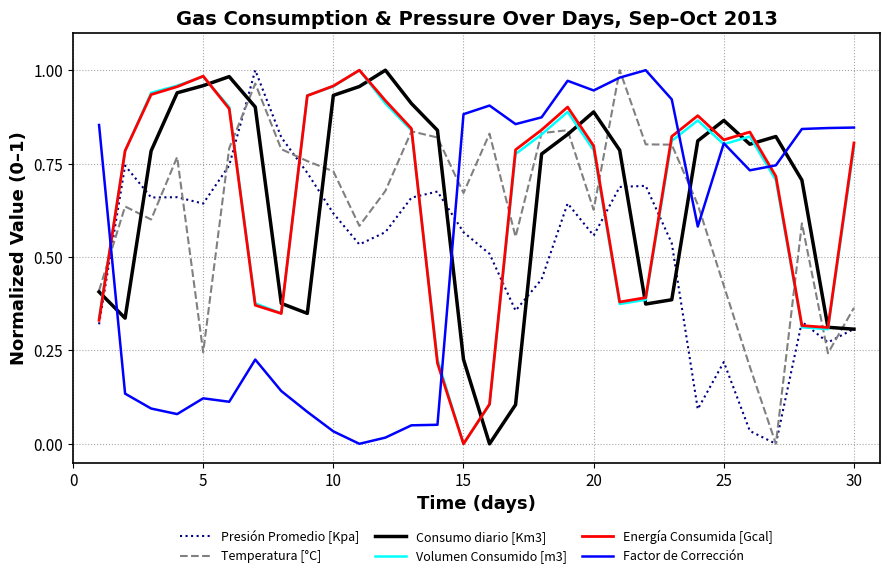

What is the average value of the Factor de Corrección series?

0.5